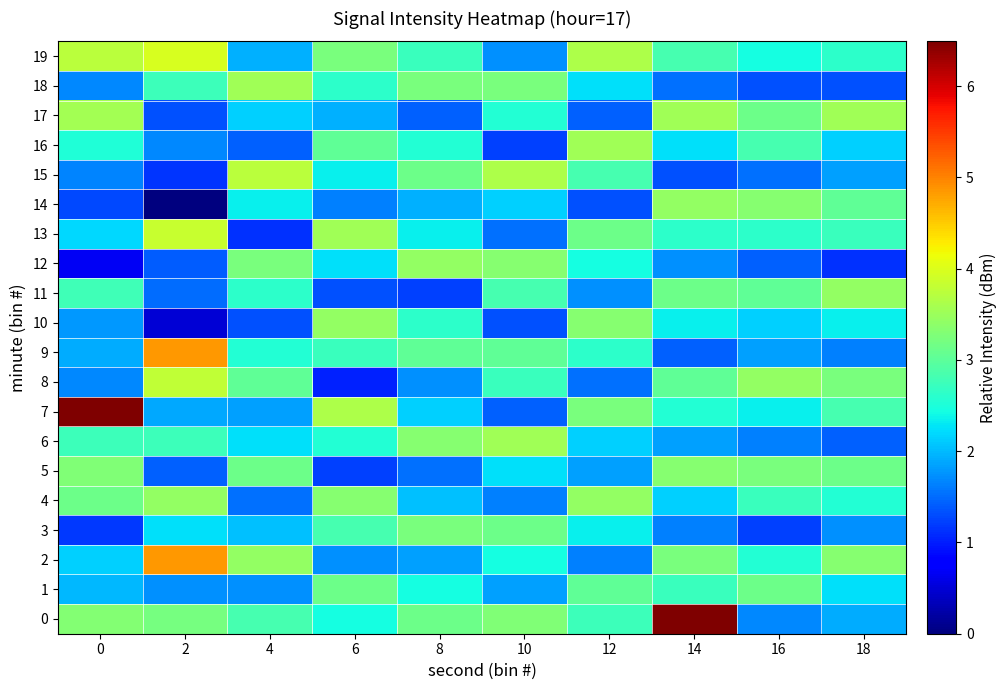

At which category is the sum across all series the highest?

14